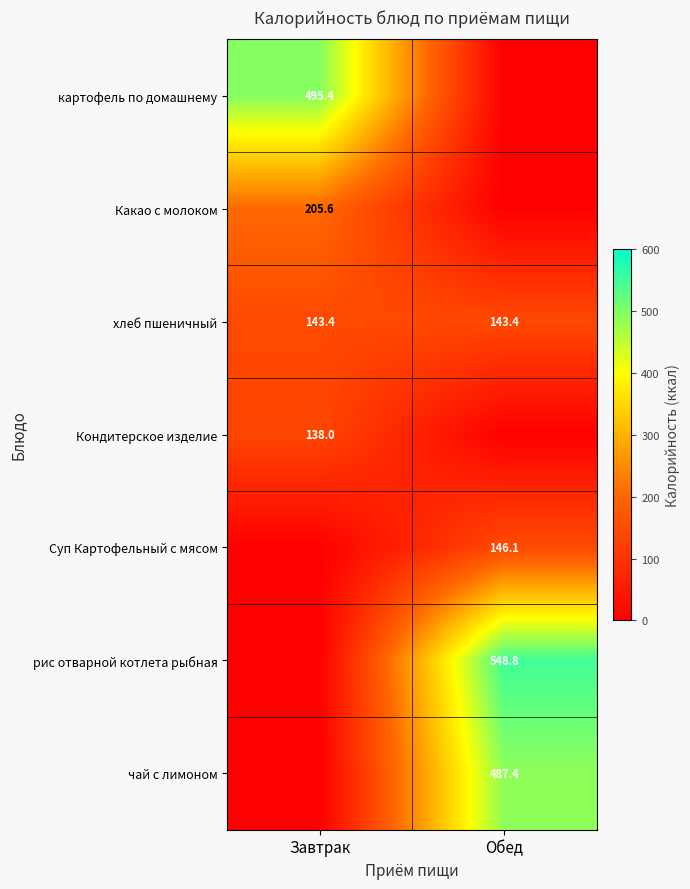

At which category is the sum across all series the highest?

Обед